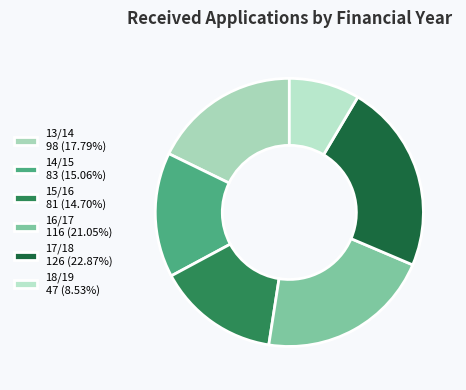

Does any single category account for the majority?

No